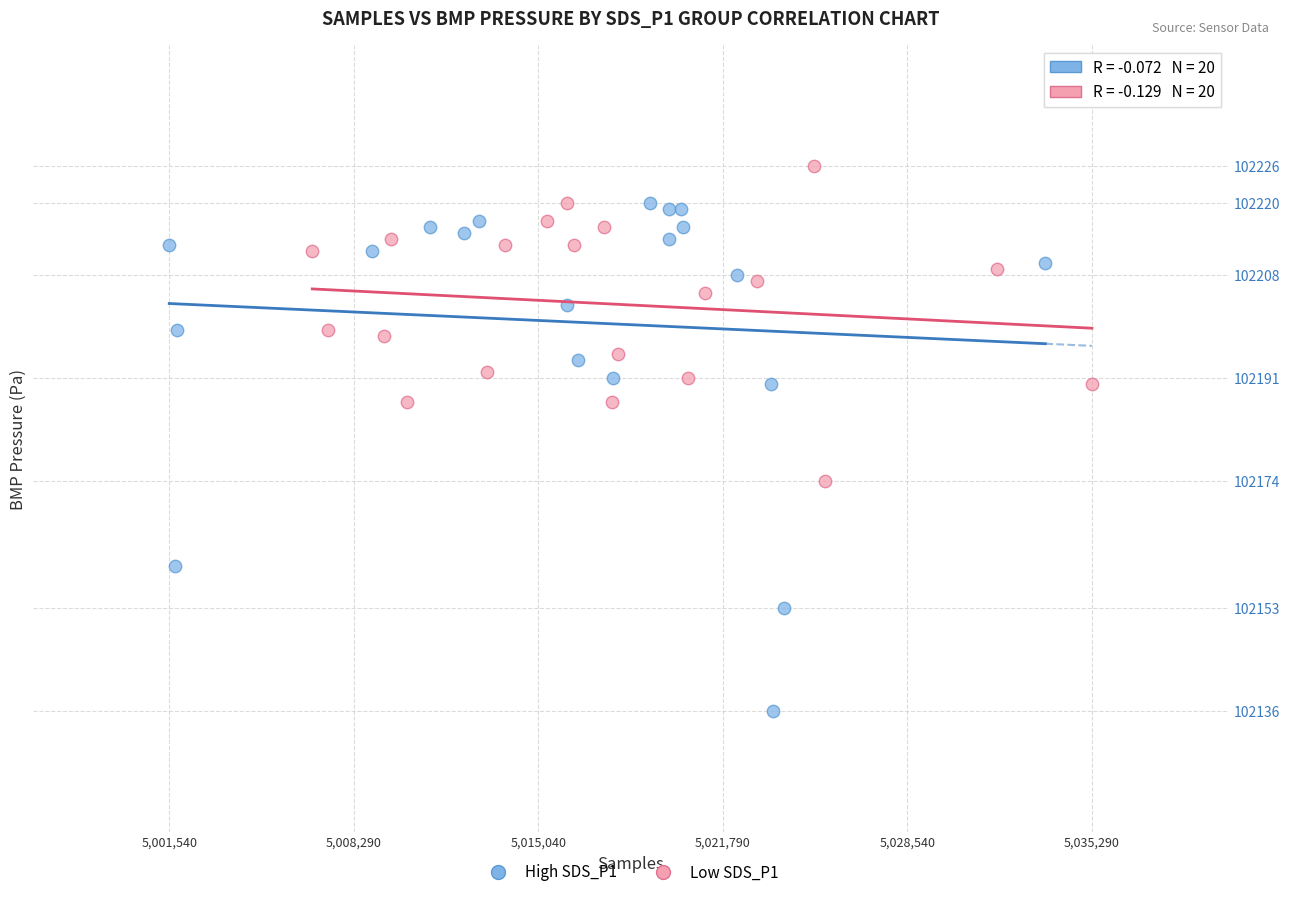

What are all the series names shown in the legend?

High SDS_P1, Low SDS_P1